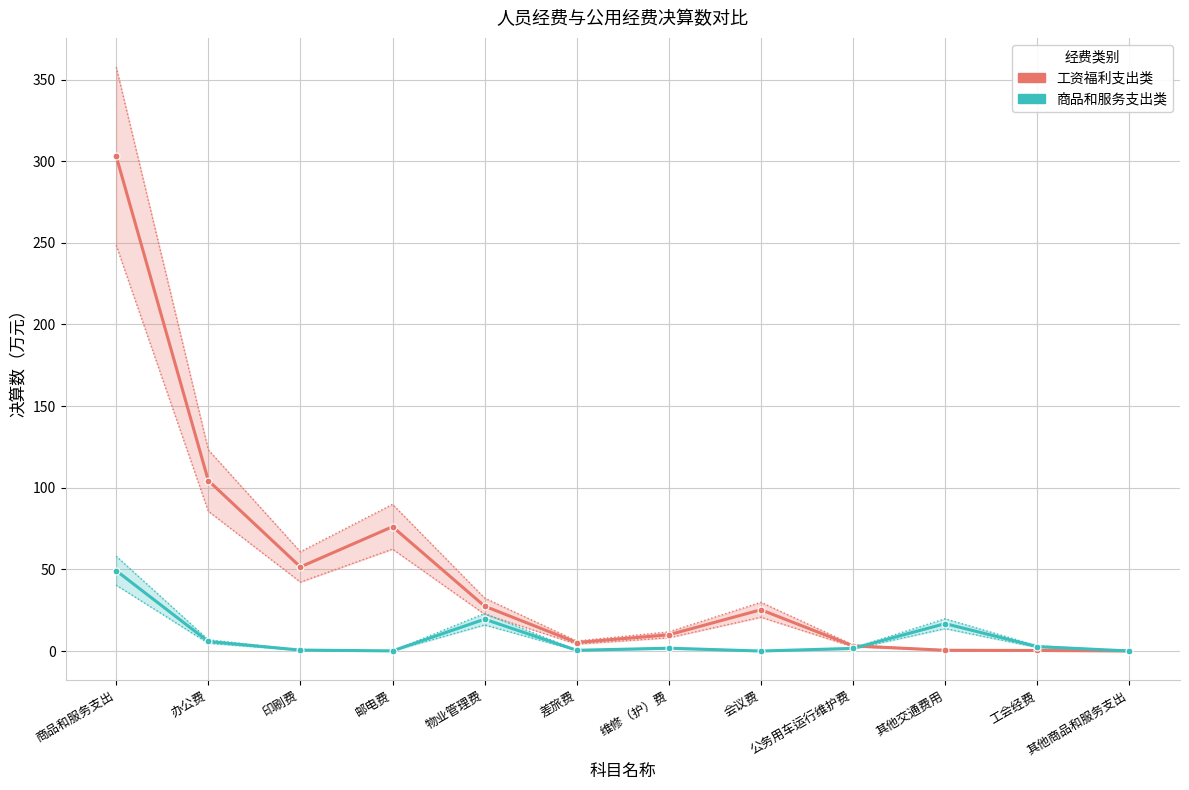

True or false: 工资福利支出类 has a value of 48.2 at 邮电费.

False